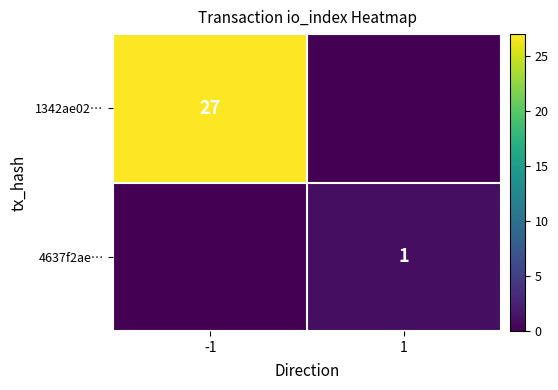

True or false: 4637f2ae… has a value of 1 at 1.

True